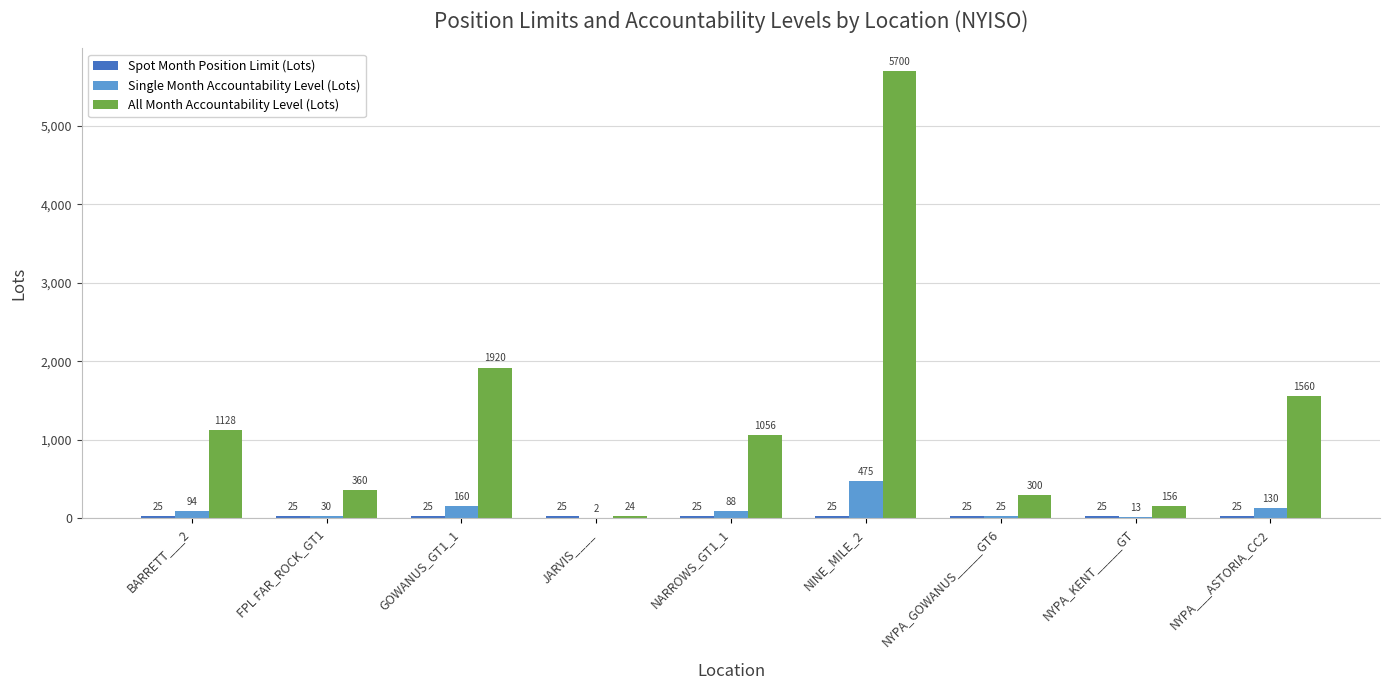

At which label does Single Month Accountability Level (Lots) reach its peak?

NINE_MILE_2